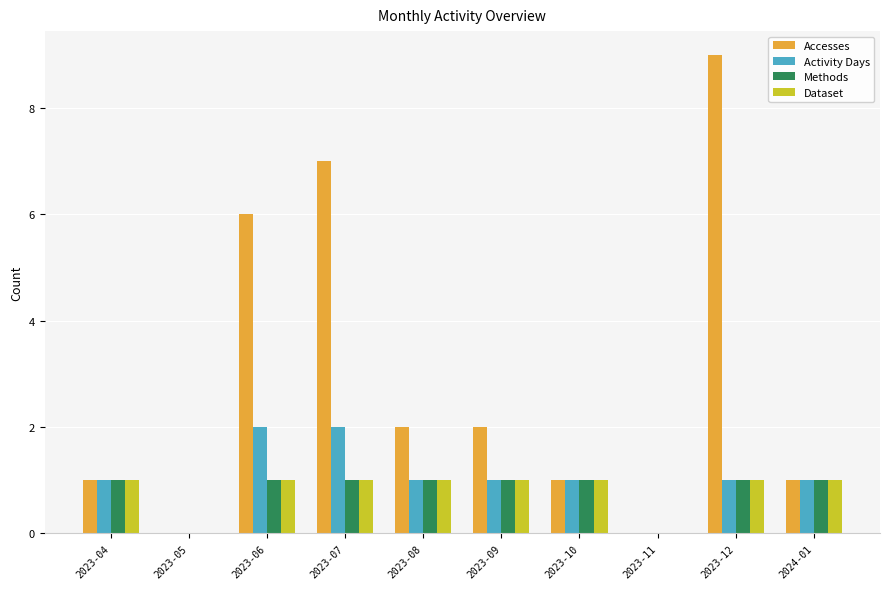

True or false: Dataset has a value of 1 at 2024-01.

True